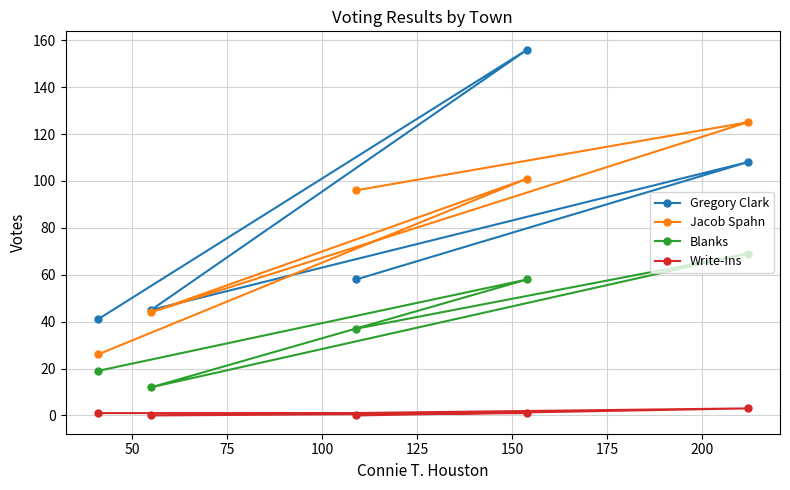

Reading left to right, list all the values displayed in this chart.

Gregory Clark: 41	45	58	156	108
Jacob Spahn: 26	44	96	101	125
Blanks: 19	12	37	58	69
Write-Ins: 1	0	0	1	3